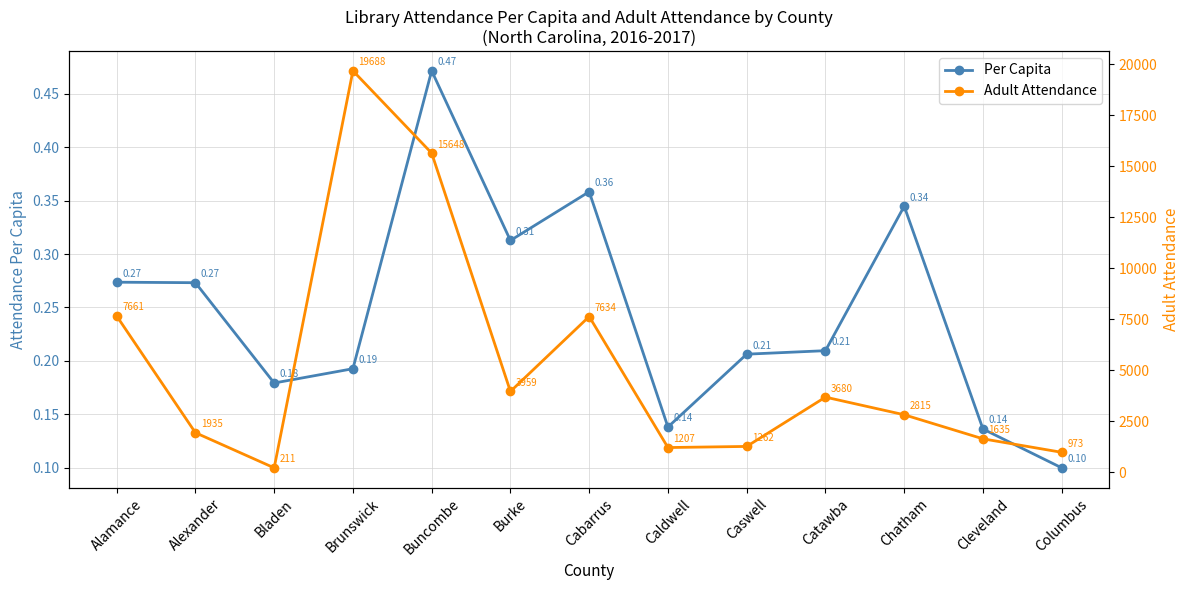

How many interior local valleys does the Per Capita series have?

3